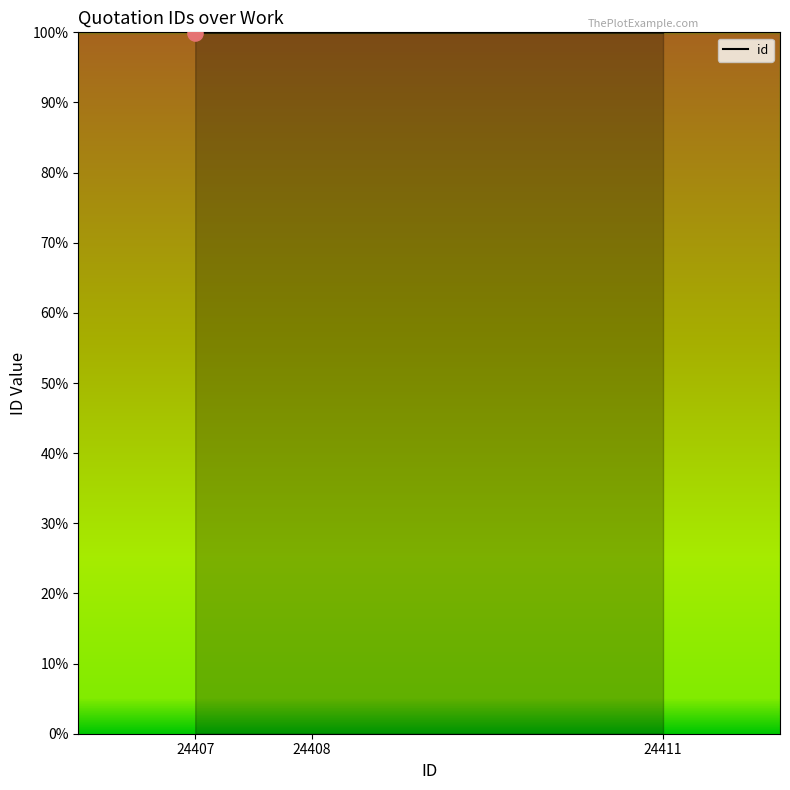

Is this an area chart (filled region under the line)?

Yes